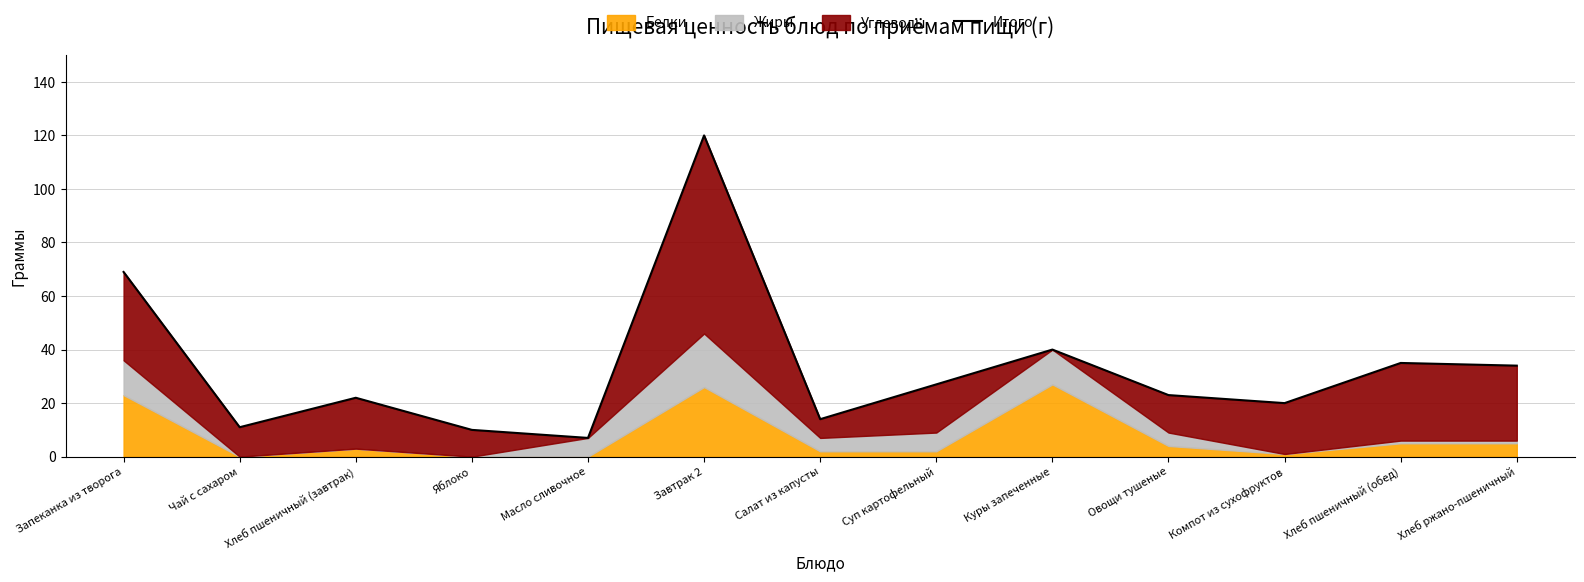

What is the sum of the values at Компот из сухофруктов and Масло сливочное?

27